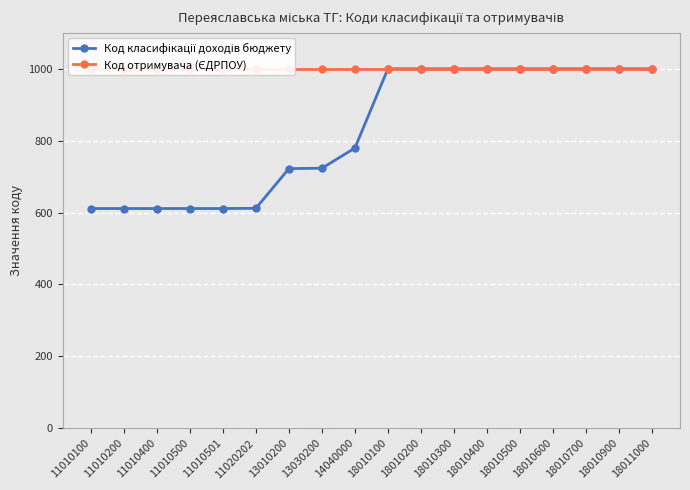

Which series changed the most between 11010400 and 13010200?

Код класифікації доходів бюджету